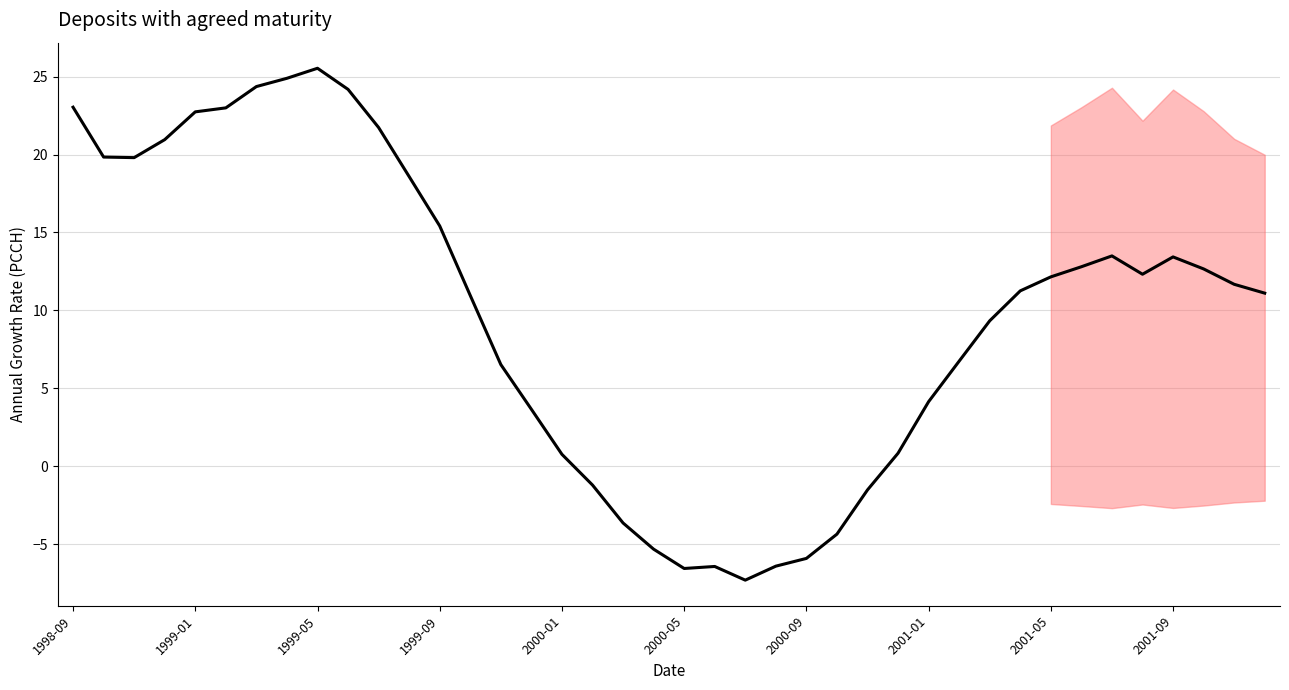

What is the sum of all values?

389.0